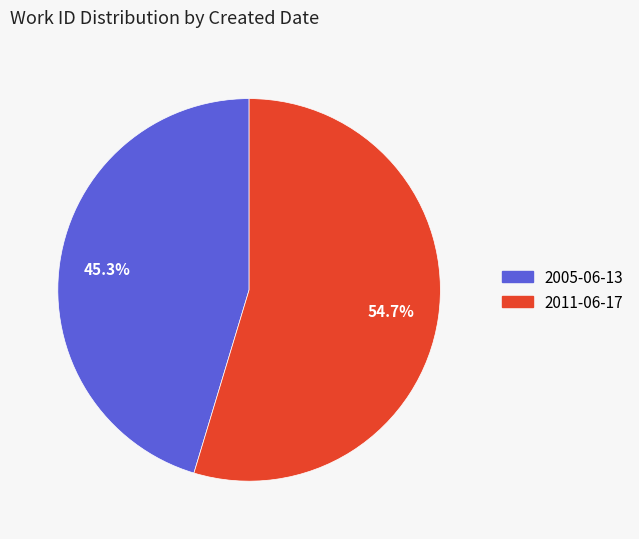

Which category has the biggest portion of the pie?

2011-06-17